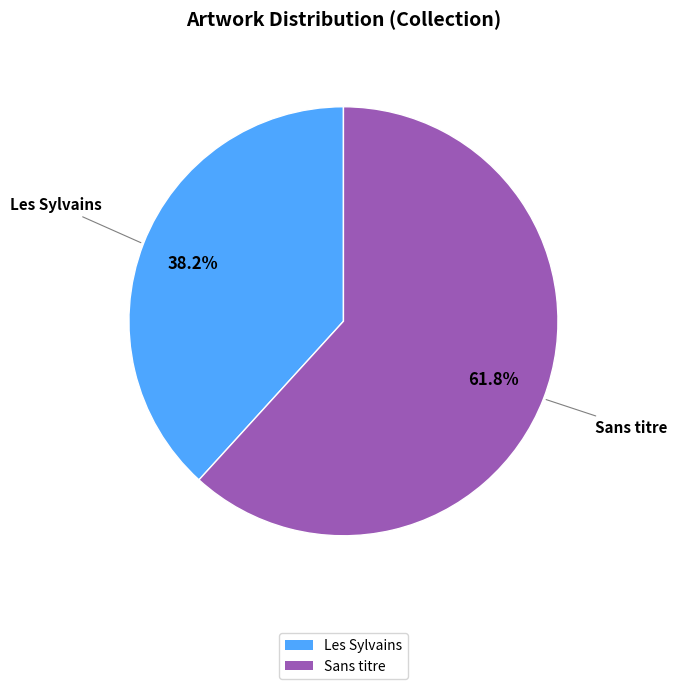

To the nearest percent, what is the combined percentage of Sans titre and Les Sylvains?

100%